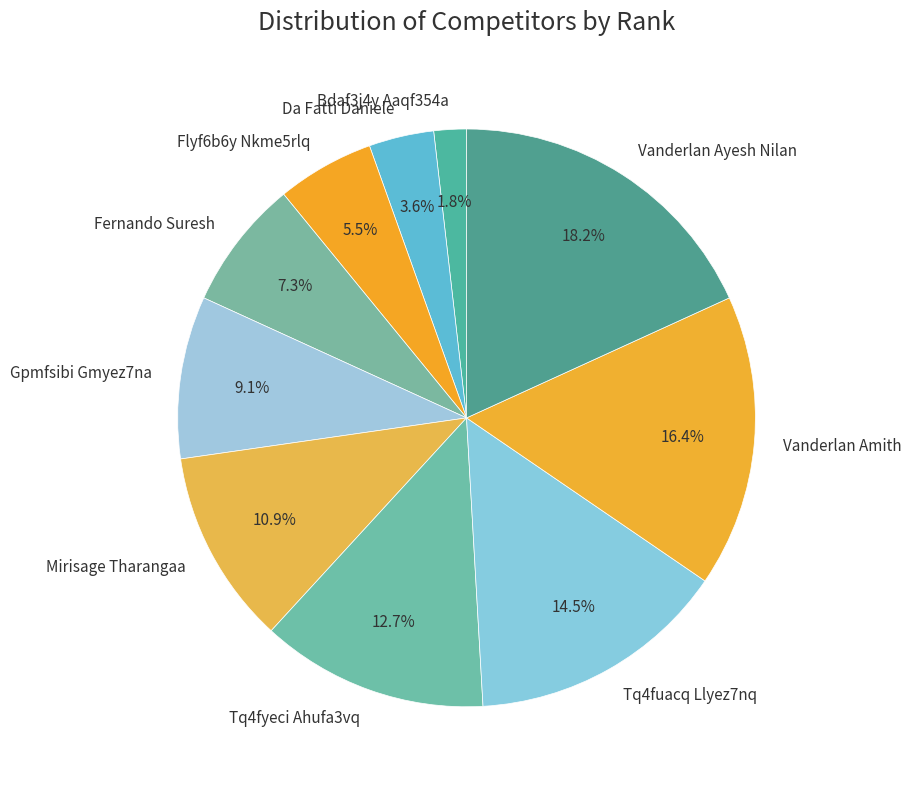

How many slices are in this pie chart?

10